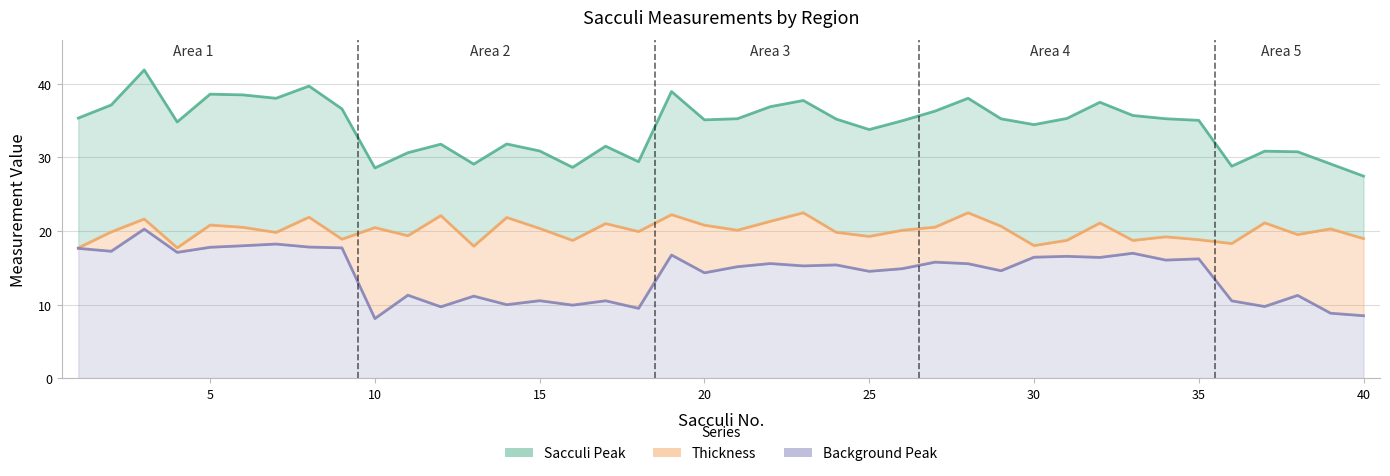

Is the value of Thickness at 29 greater than the value of Sacculi Peak at 25?

No